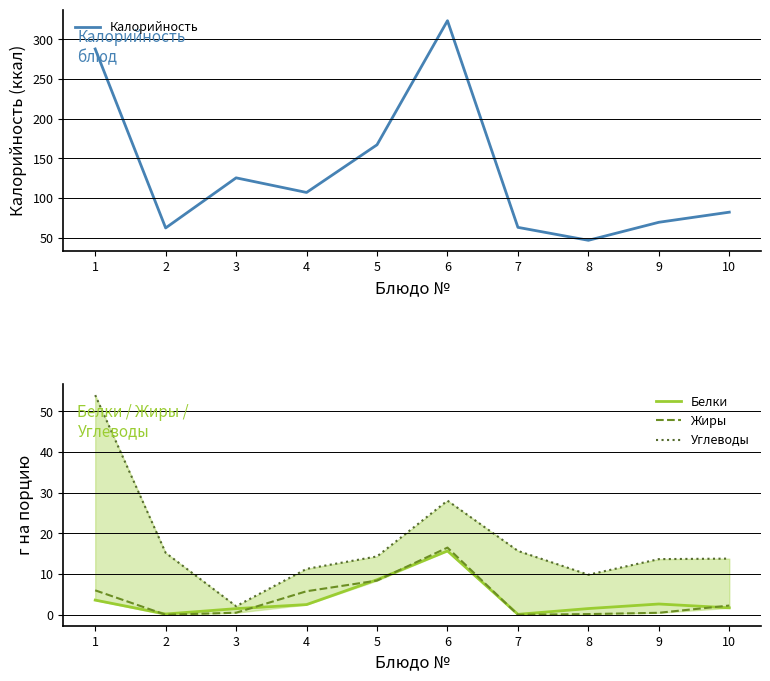

True or false: Жиры has a value of 0.0 at 7.

True